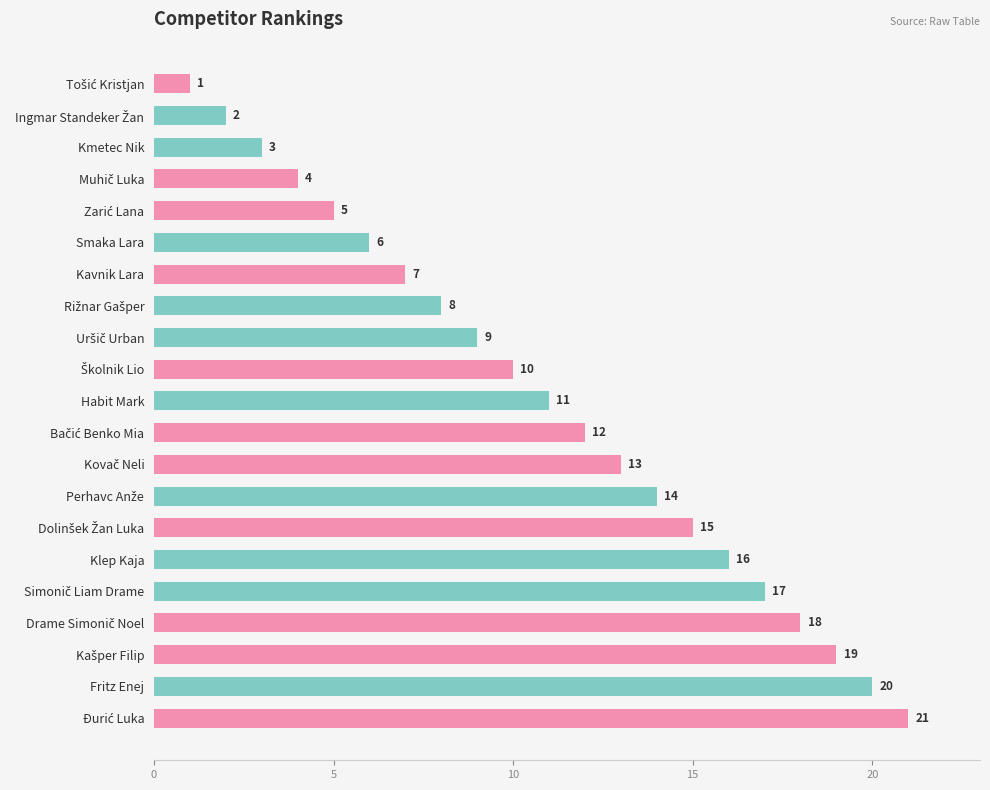

What is the average value?

11